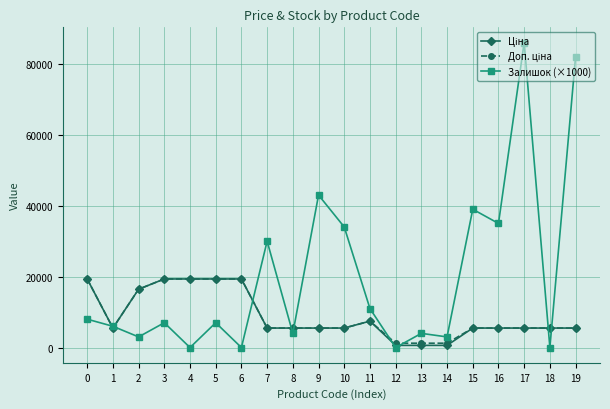

The value of Залишок (×1000) at 1 is 6000.0. True or false?

True